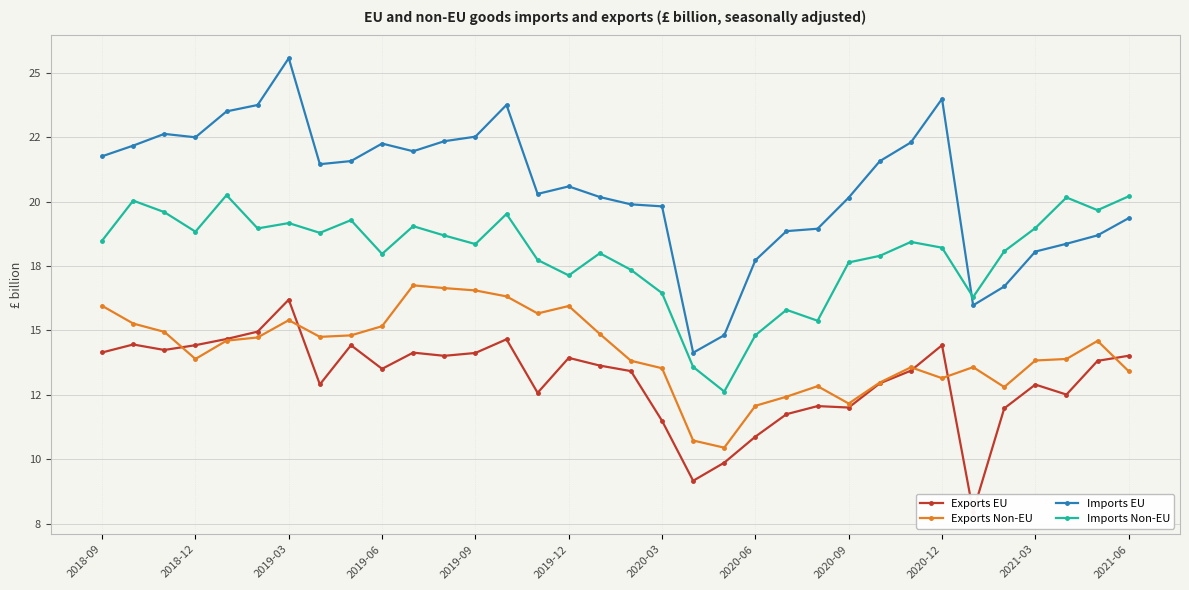

What are all the series names shown in the legend?

Exports EU, Exports Non-EU, Imports EU, Imports Non-EU